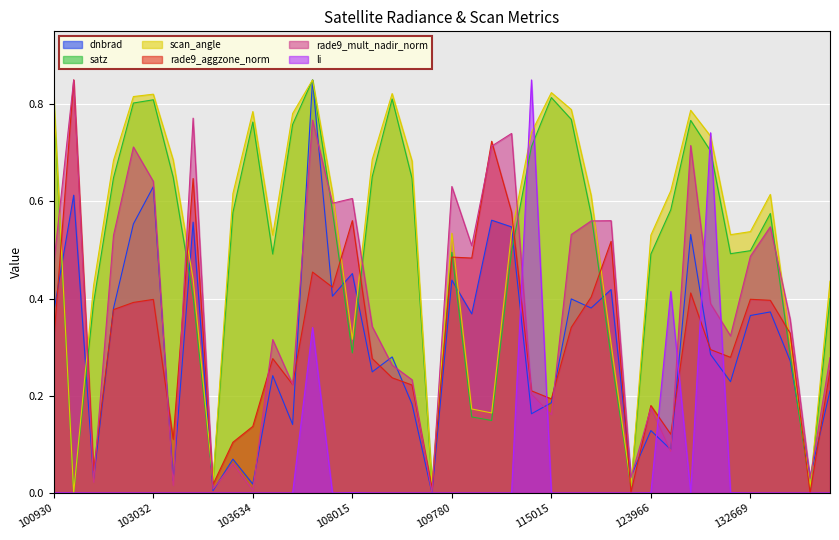

How many lines are shown in the chart?

6